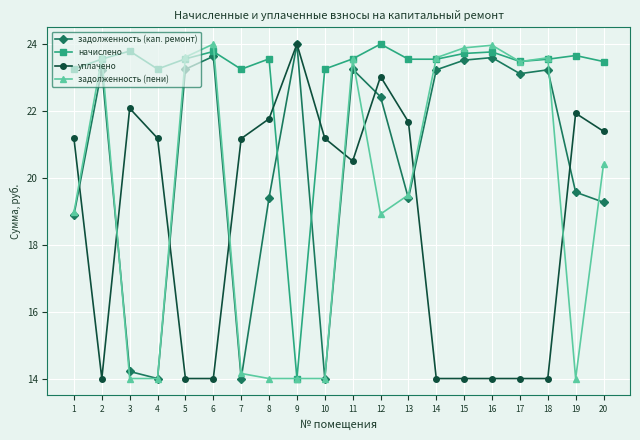

Where do уплачено and задолженность (пени) first cross each other?

1 and 2